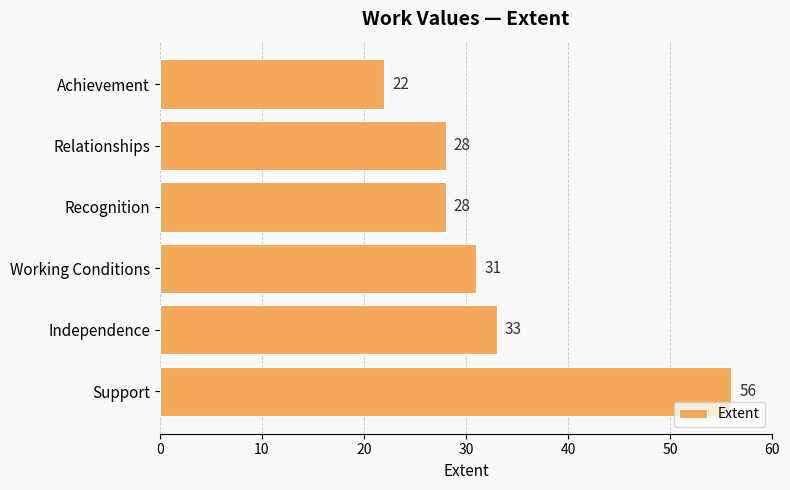

What is the average value?

33